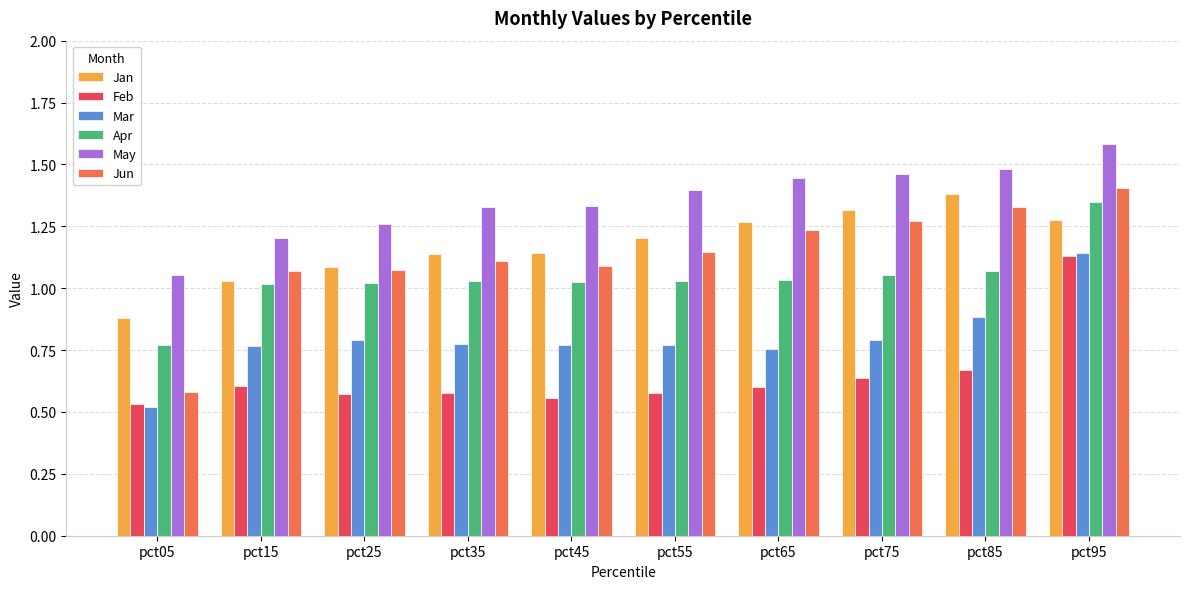

At which label does Apr reach its peak?

pct95